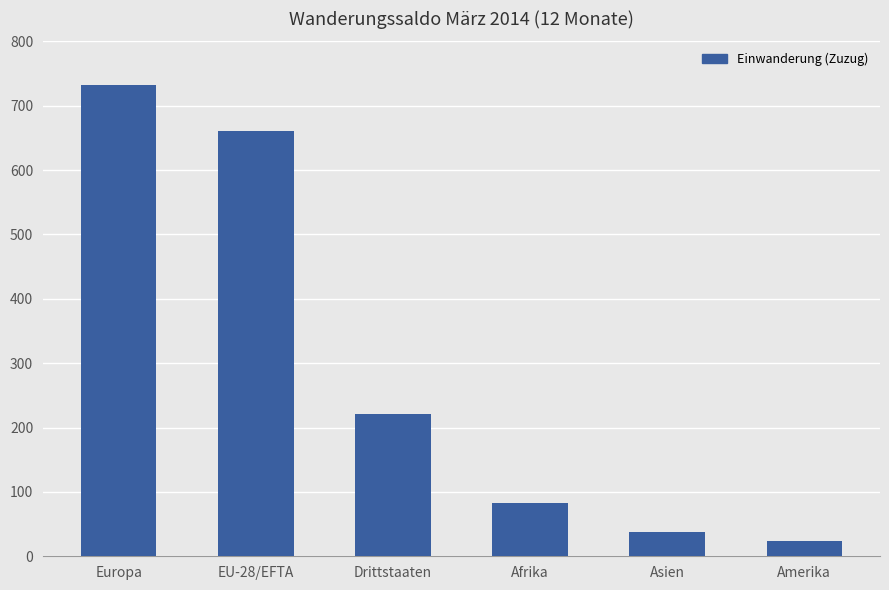

What is the label of the 3rd bar from the right?

Afrika